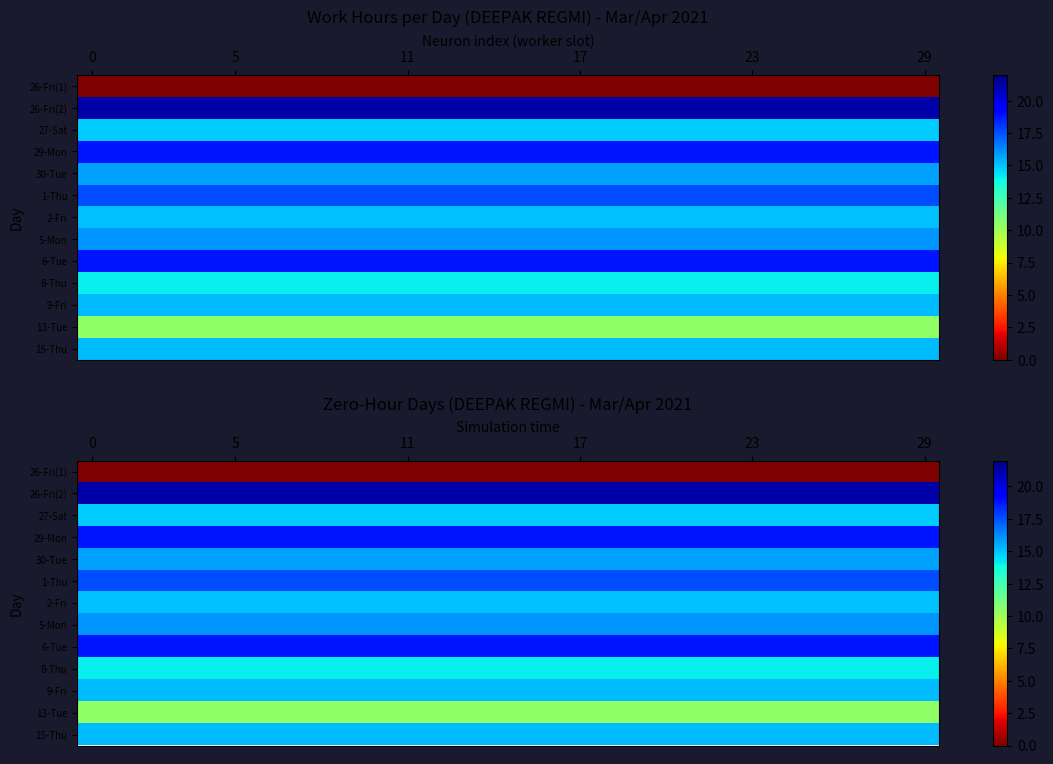

Is it true that row_0 equals 0.0 at 29?

True